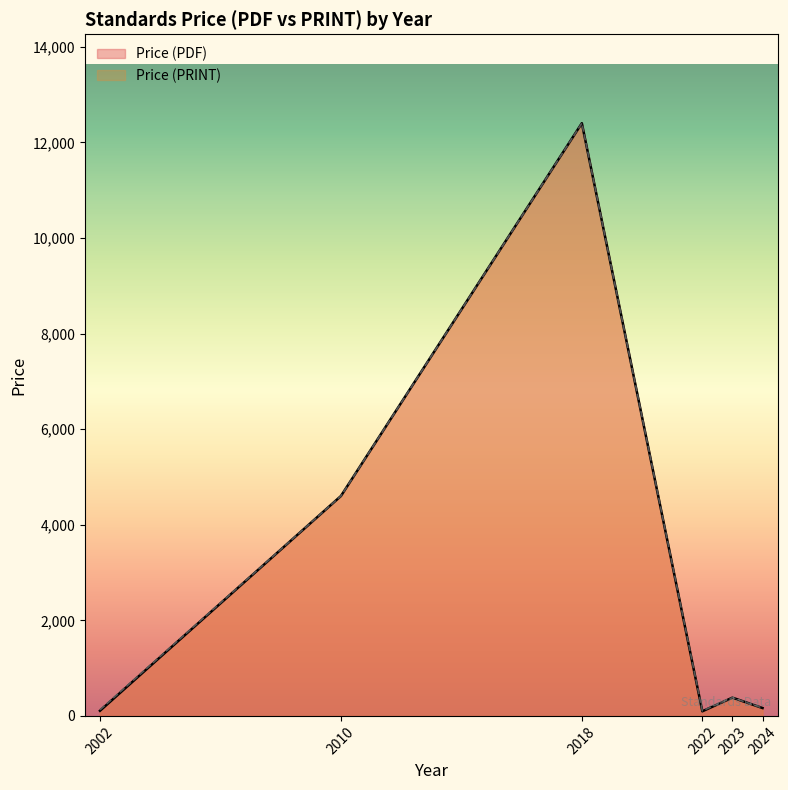

What are all the series names shown in the legend?

Price (PDF), Price (PRINT)